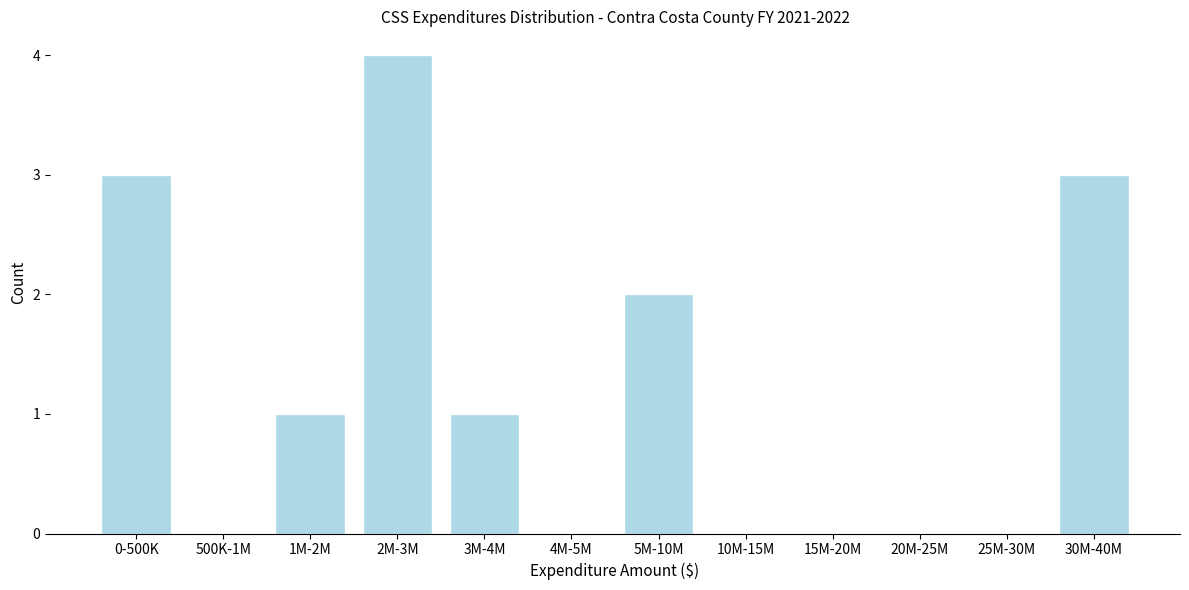

Reading left to right, extract all data points from this chart.

0-500K=3	500K-1M=0	1M-2M=1	2M-3M=4	3M-4M=1	4M-5M=0	5M-10M=2	10M-15M=0	15M-20M=0	20M-25M=0	25M-30M=0	30M-40M=3